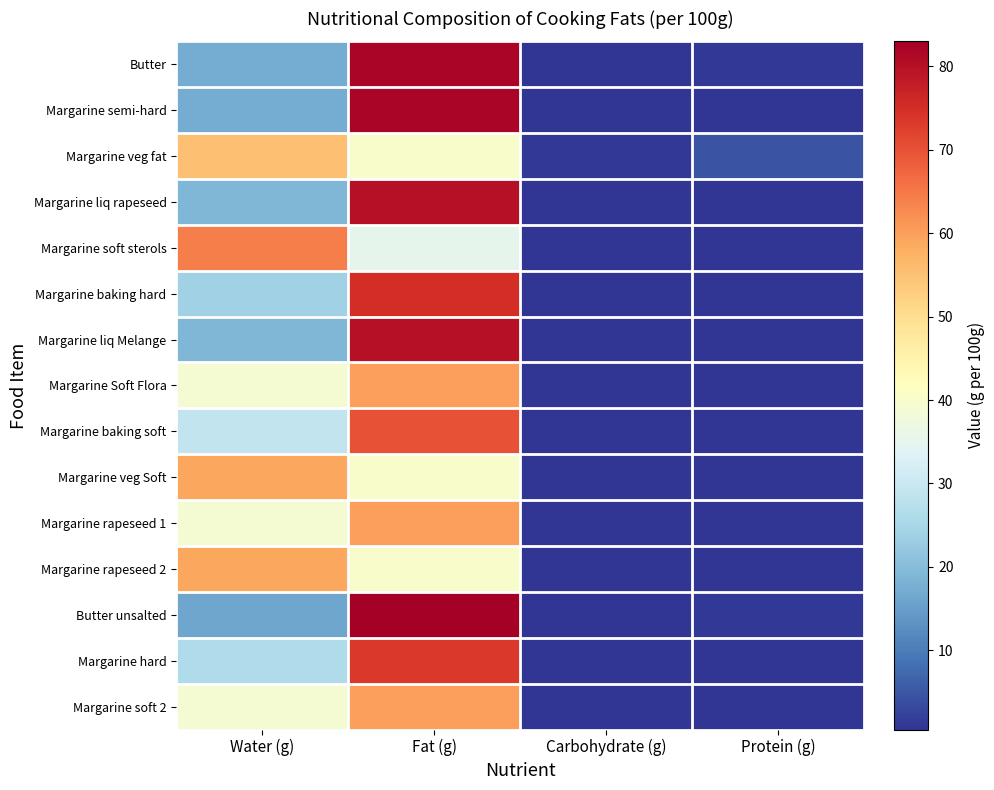

Reading left to right, list all the values displayed in this chart.

Butter: Water (g)=17.0	Fat (g)=82.0	Carbohydrate (g)=0.5	Protein (g)=1.0
Margarine semi-hard: Water (g)=17.0	Fat (g)=82.0	Carbohydrate (g)=0.5	Protein (g)=0.5
Margarine veg fat: Water (g)=55.0	Fat (g)=40.0	Carbohydrate (g)=0.9	Protein (g)=4.4
Margarine liq rapeseed: Water (g)=19.0	Fat (g)=80.0	Carbohydrate (g)=0.5	Protein (g)=0.5
Margarine soft sterols: Water (g)=64.0	Fat (g)=35.0	Carbohydrate (g)=0.5	Protein (g)=0.5
Margarine baking hard: Water (g)=24.0	Fat (g)=75.0	Carbohydrate (g)=0.5	Protein (g)=0.5
Margarine liq Melange: Water (g)=19.0	Fat (g)=80.0	Carbohydrate (g)=0.5	Protein (g)=0.5
Margarine Soft Flora: Water (g)=39.0	Fat (g)=60.0	Carbohydrate (g)=0.5	Protein (g)=0.5
Margarine baking soft: Water (g)=29.0	Fat (g)=70.0	Carbohydrate (g)=0.5	Protein (g)=0.5
Margarine veg Soft: Water (g)=59.0	Fat (g)=40.0	Carbohydrate (g)=0.5	Protein (g)=0.5
Margarine rapeseed 1: Water (g)=39.0	Fat (g)=60.0	Carbohydrate (g)=0.5	Protein (g)=0.5
Margarine rapeseed 2: Water (g)=59.0	Fat (g)=40.0	Carbohydrate (g)=0.5	Protein (g)=0.5
Butter unsalted: Water (g)=16.0	Fat (g)=83.0	Carbohydrate (g)=0.5	Protein (g)=1.0
Margarine hard: Water (g)=26.0	Fat (g)=73.5	Carbohydrate (g)=0.5	Protein (g)=0.5
Margarine soft 2: Water (g)=39.0	Fat (g)=60.0	Carbohydrate (g)=0.5	Protein (g)=0.5